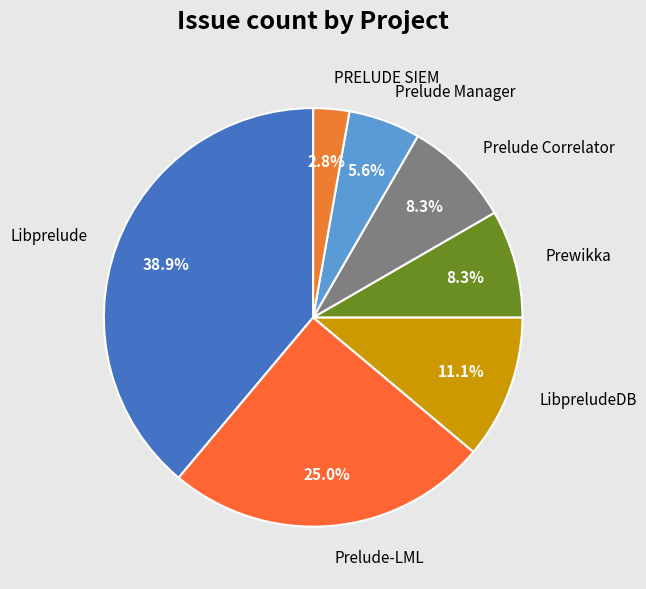

True or false: Prewikka accounts for 8% of the total.

True